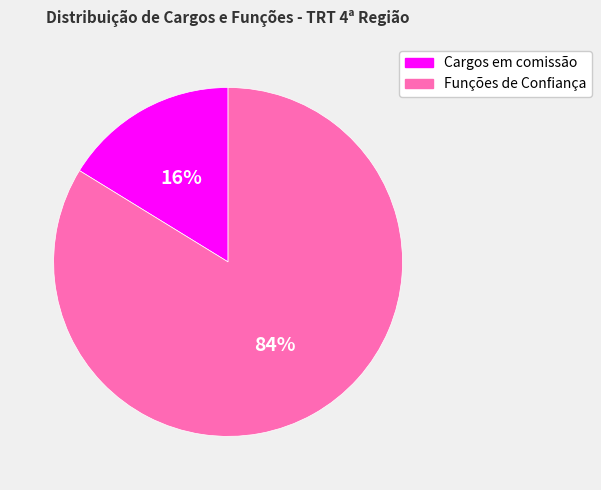

Which category has the biggest portion of the pie?

Funções de Confiança